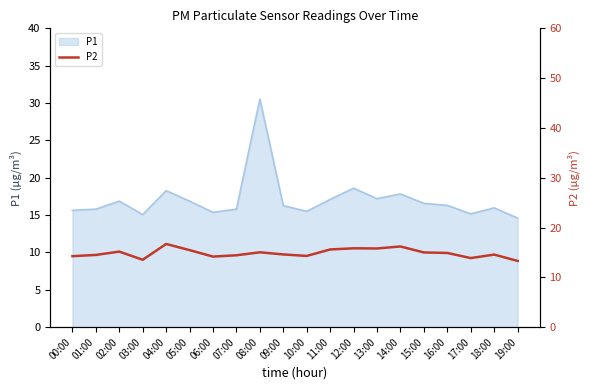

True or false: the data shows 25.7 at 13:00.

False